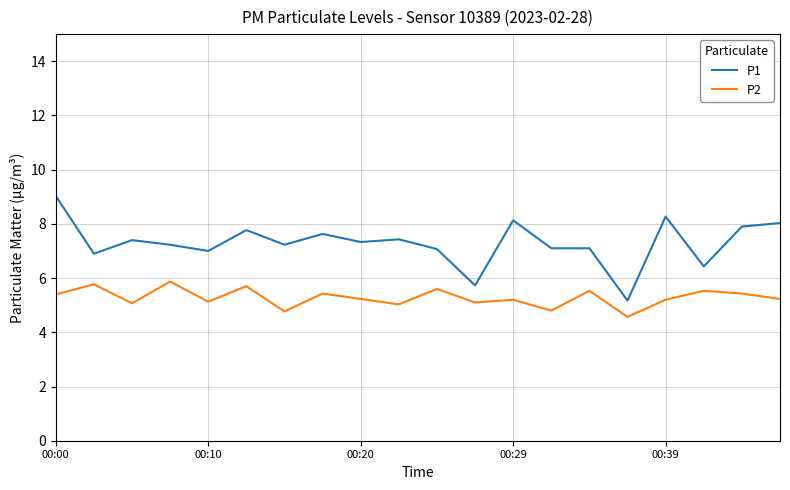

What is the minimum value for P2?

4.6